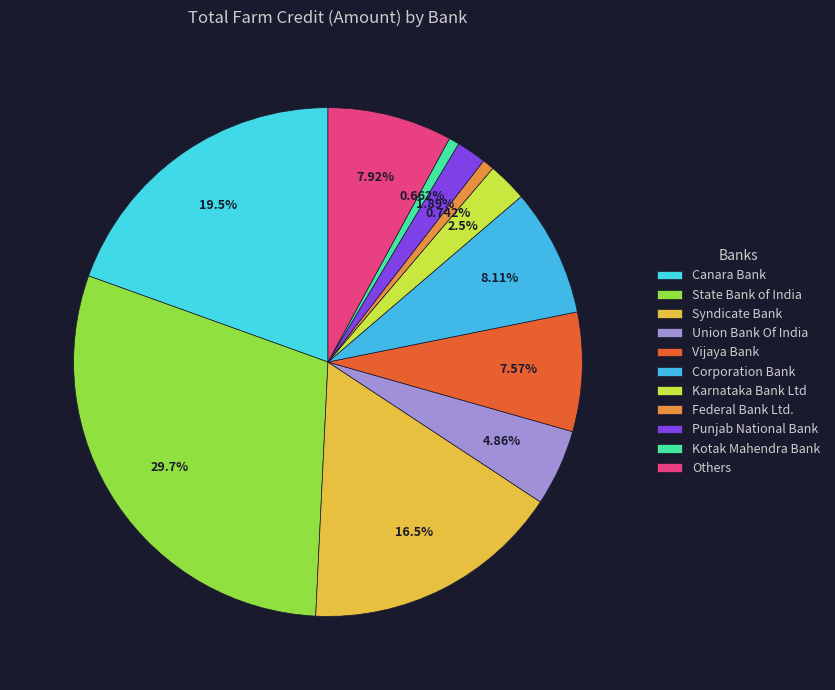

Is it true that Vijaya Bank is 19% of the pie?

False